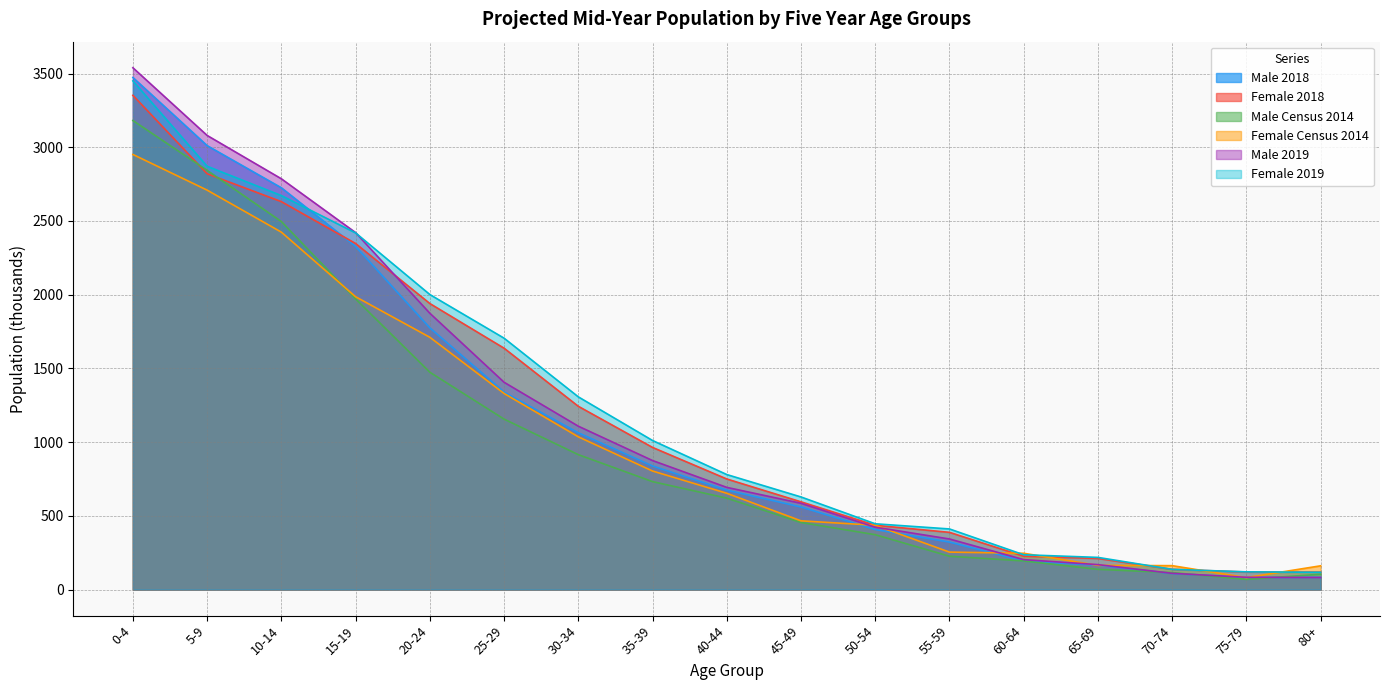

What is the difference between the Female 2019 values at 10-14 and 70-74?

2535